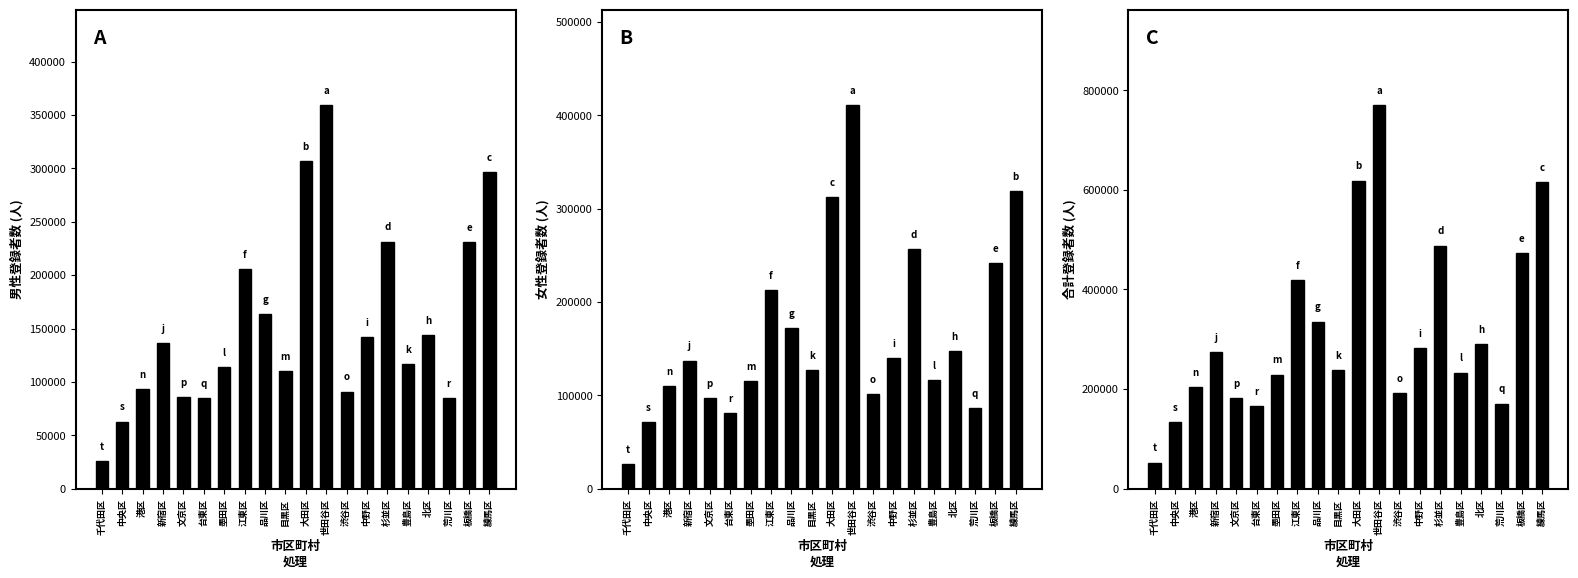

What are all the series names shown in the legend?

男性 選挙人名簿登録者数, 女性 選挙人名簿登録者数, 合計 選挙人名簿登録者数